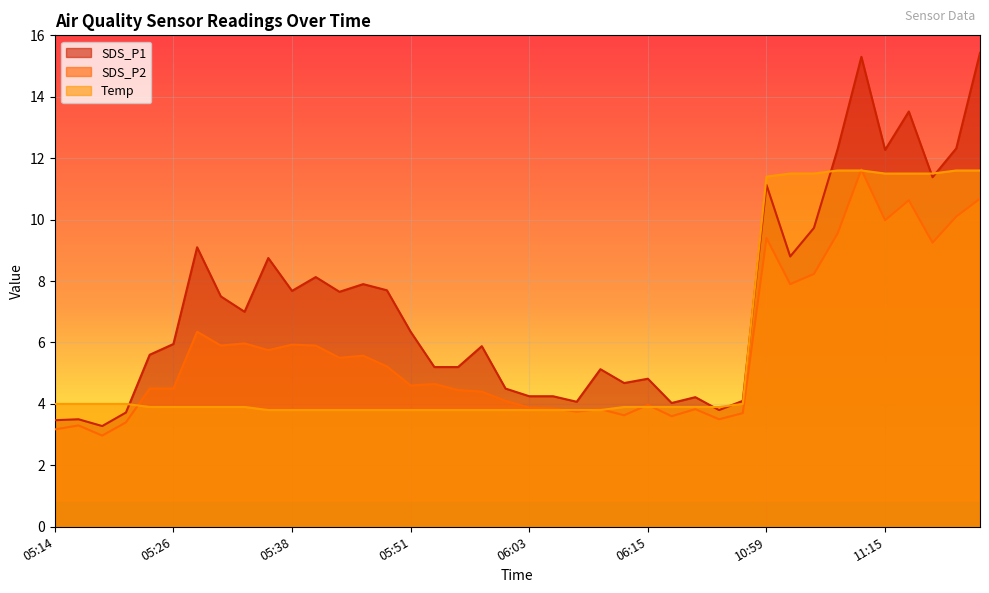

What are all the series names shown in the legend?

SDS_P1, SDS_P2, Temp